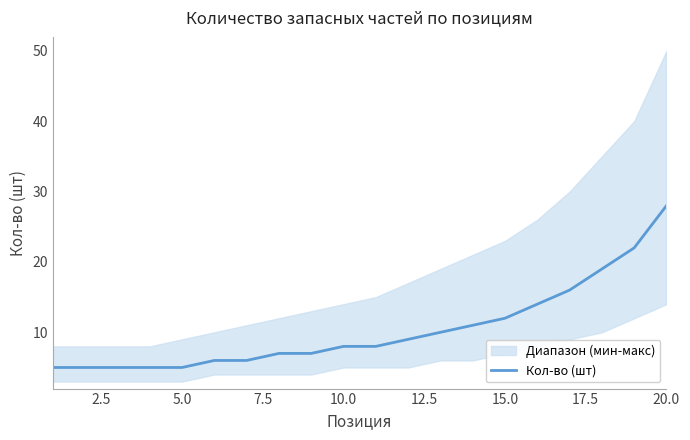

At which label does Кол-во (шт) reach its peak?

20.0